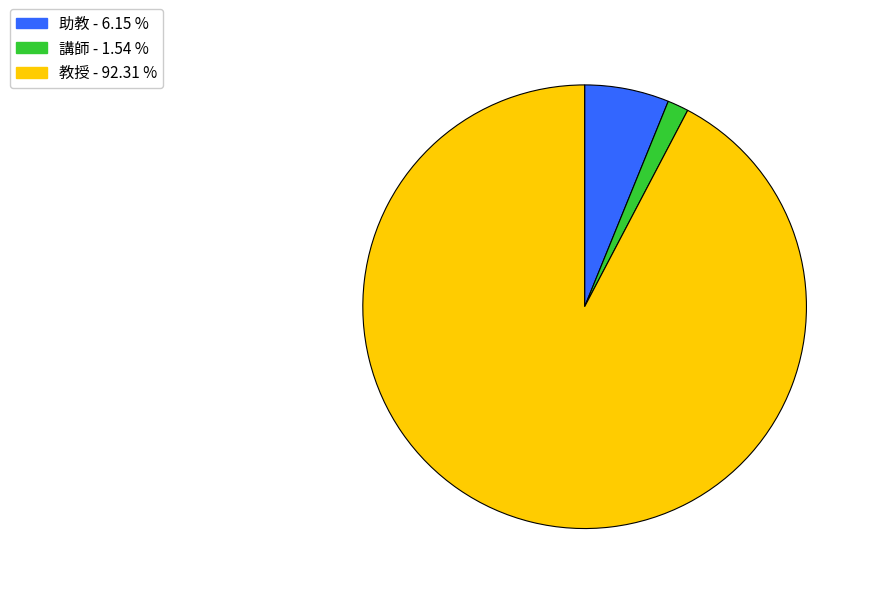

Is there a majority slice in this chart?

Yes